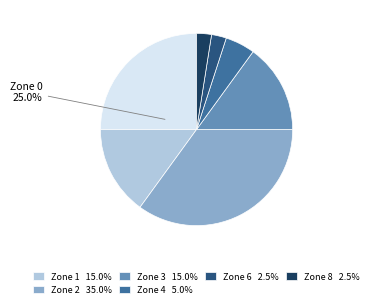

Does any single category account for the majority?

No